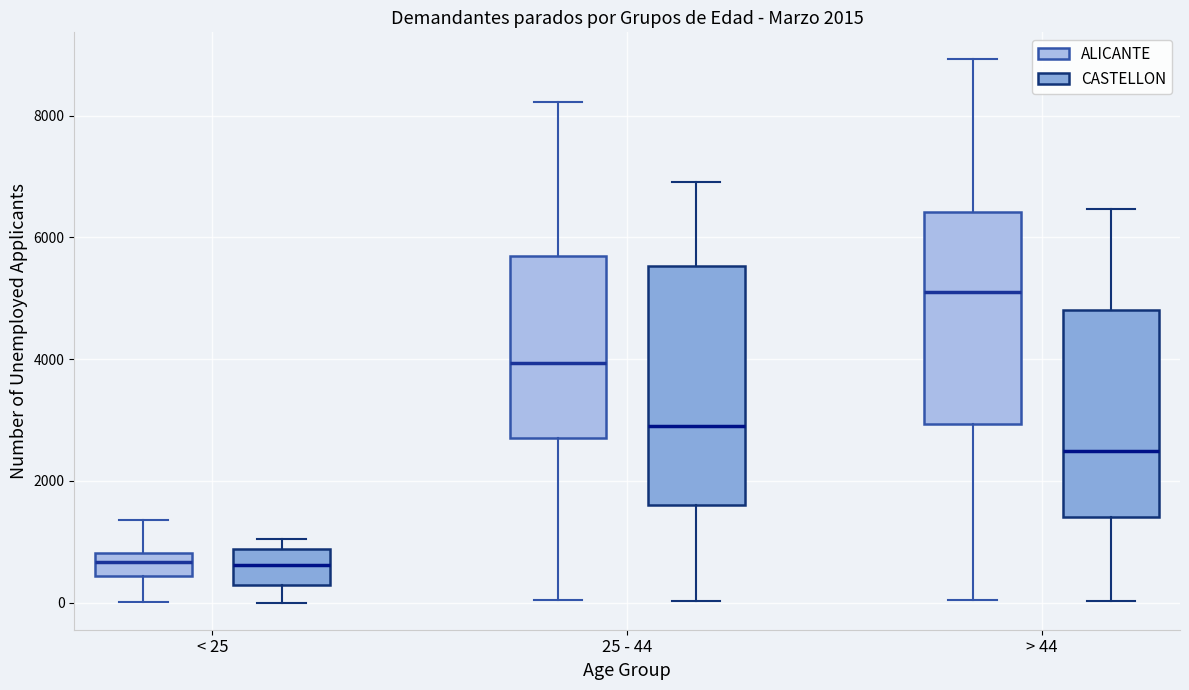

Which box is the tallest, from its lower edge to its upper edge?

25 - 44 (CASTELLON)